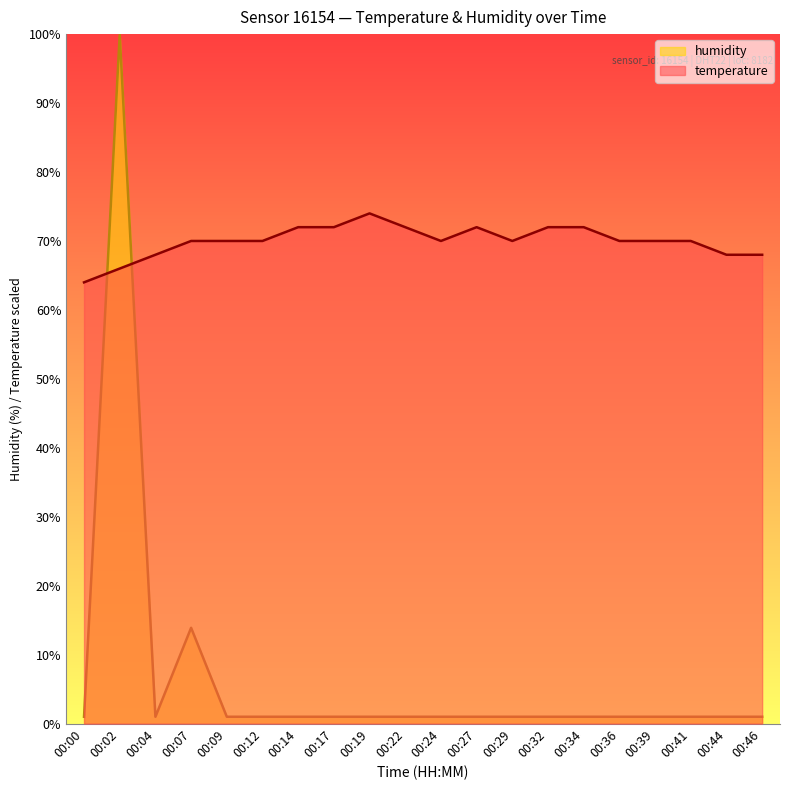

Rank the series by their average value, from highest to lowest.

temperature, humidity